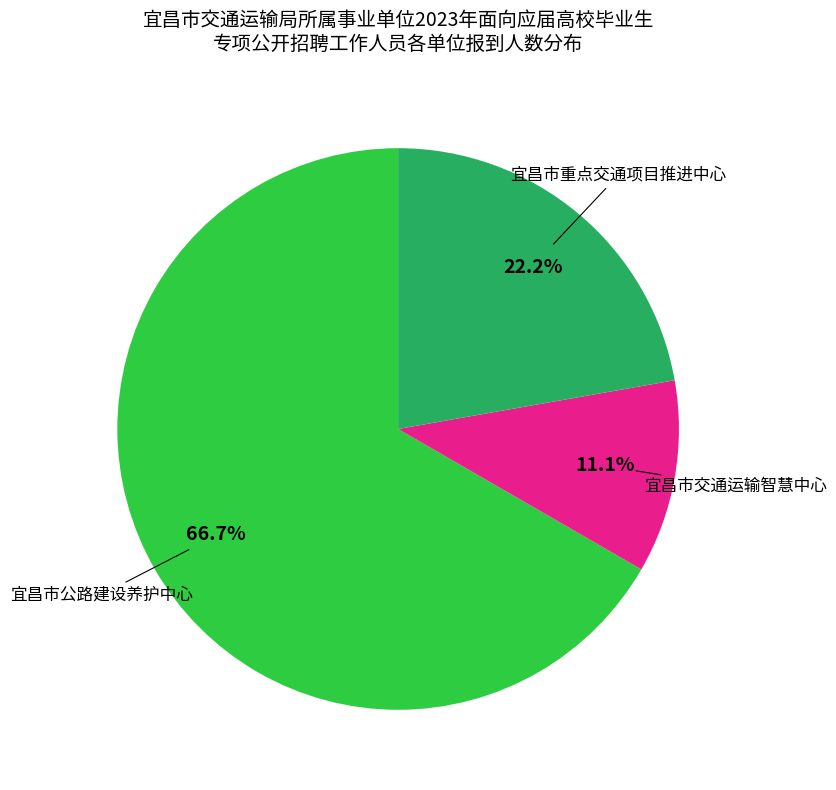

Is there a majority slice in this chart?

Yes